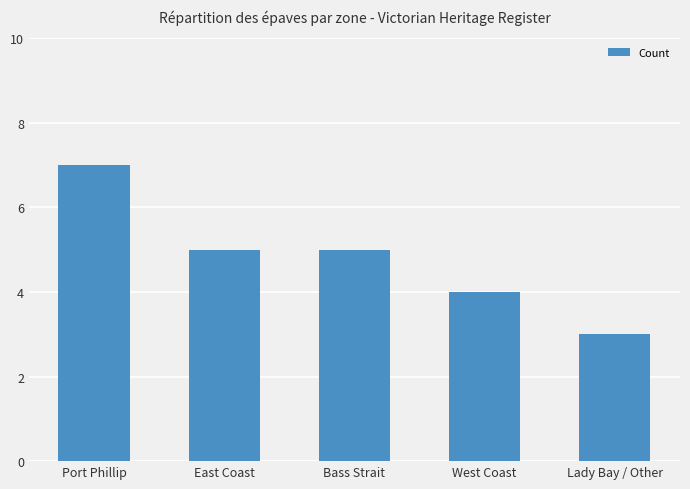

Are the bars horizontal?

No